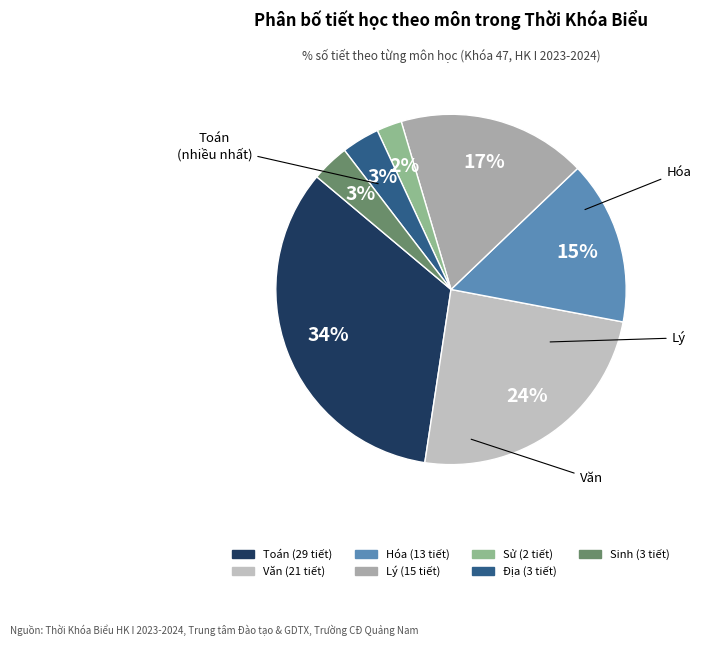

What is the largest slice in the pie chart?

Toán